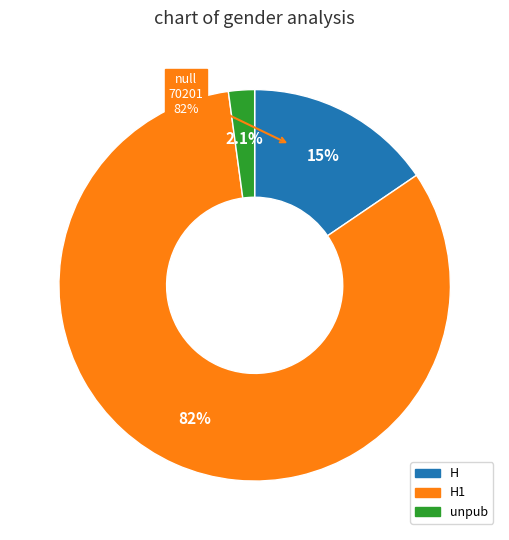

To the nearest percent, what is the difference between the unpub and H slice percentages?

13%